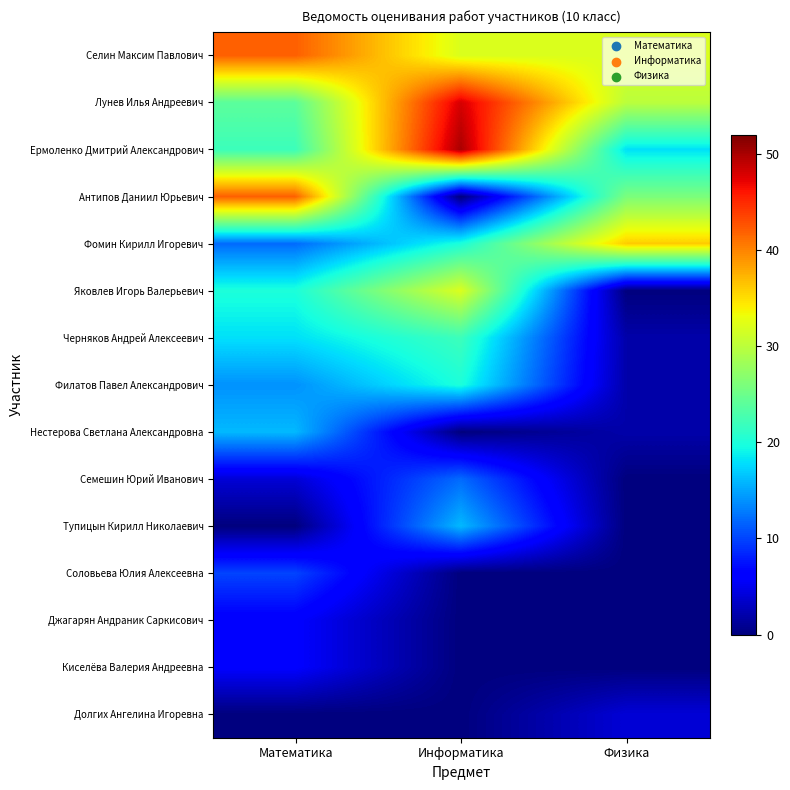

Reading left to right, what are all the values shown in this chart?

Селин Максим Павлович: Математика=42	Информатика=32	Физика=32
Лунев Илья Андреевич: Математика=24	Информатика=48	Физика=30
Ермоленко Дмитрий Александрович: Математика=22	Информатика=50	Физика=18
Антипов Даниил Юрьевич: Математика=42	Информатика=0	Физика=26
Фомин Кирилл Игоревич: Математика=12	Информатика=20	Физика=36
Яковлев Игорь Валерьевич: Математика=20	Информатика=32	Физика=0
Черняков Андрей Алексеевич: Математика=18	Информатика=22	Физика=2
Филатов Павел Александрович: Математика=14	Информатика=20	Физика=2
Нестерова Светлана Александровна: Математика=16	Информатика=0	Физика=2
Семешин Юрий Иванович: Математика=4	Информатика=12	Физика=0
Тупицын Кирилл Николаевич: Математика=0	Информатика=16	Физика=0
Соловьева Юлия Алексеевна: Математика=10	Информатика=0	Физика=0
Джагарян Андраник Саркисович: Математика=6	Информатика=0	Физика=0
Киселёва Валерия Андреевна: Математика=6	Информатика=0	Физика=0
Долгих Ангелина Игоревна: Математика=0	Информатика=0	Физика=4